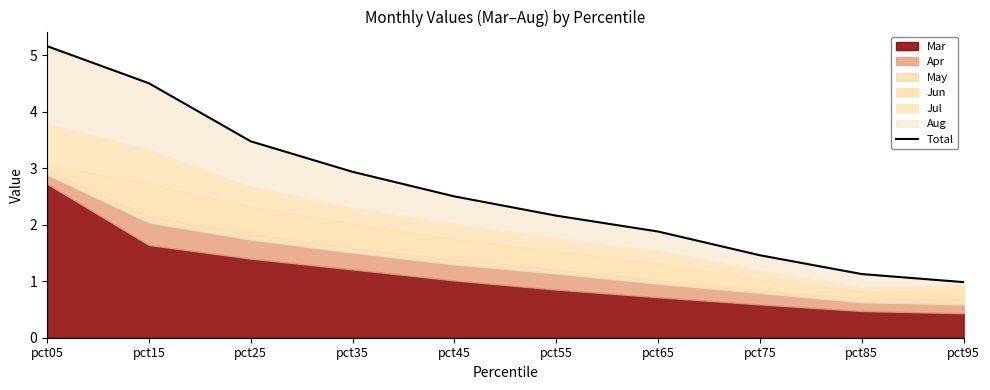

What is the difference between the second highest and minimum values?

3.5